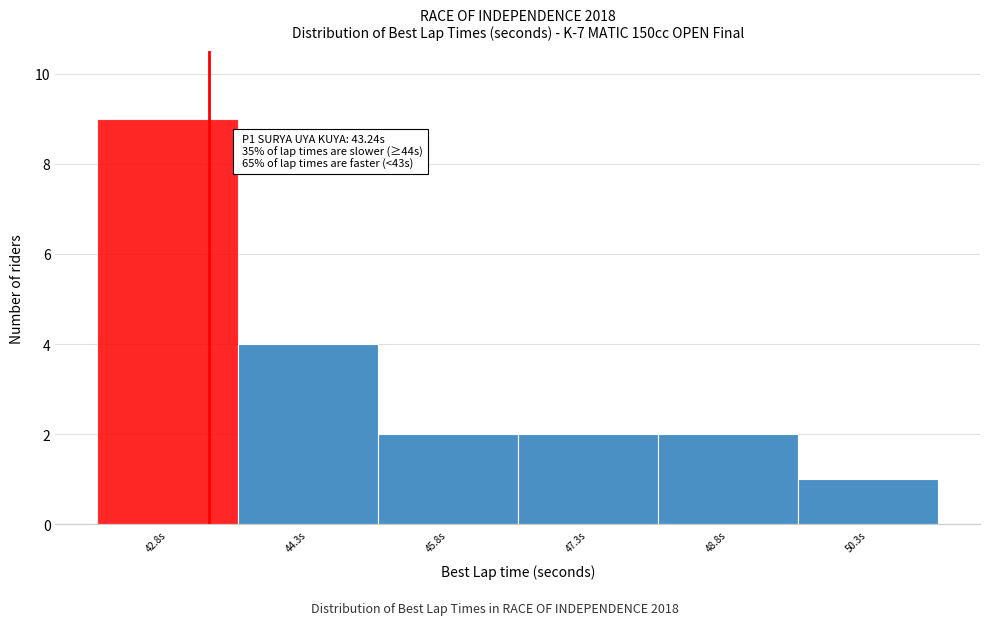

Which range on the x-axis has the tallest bar?

42.0 to 43.6